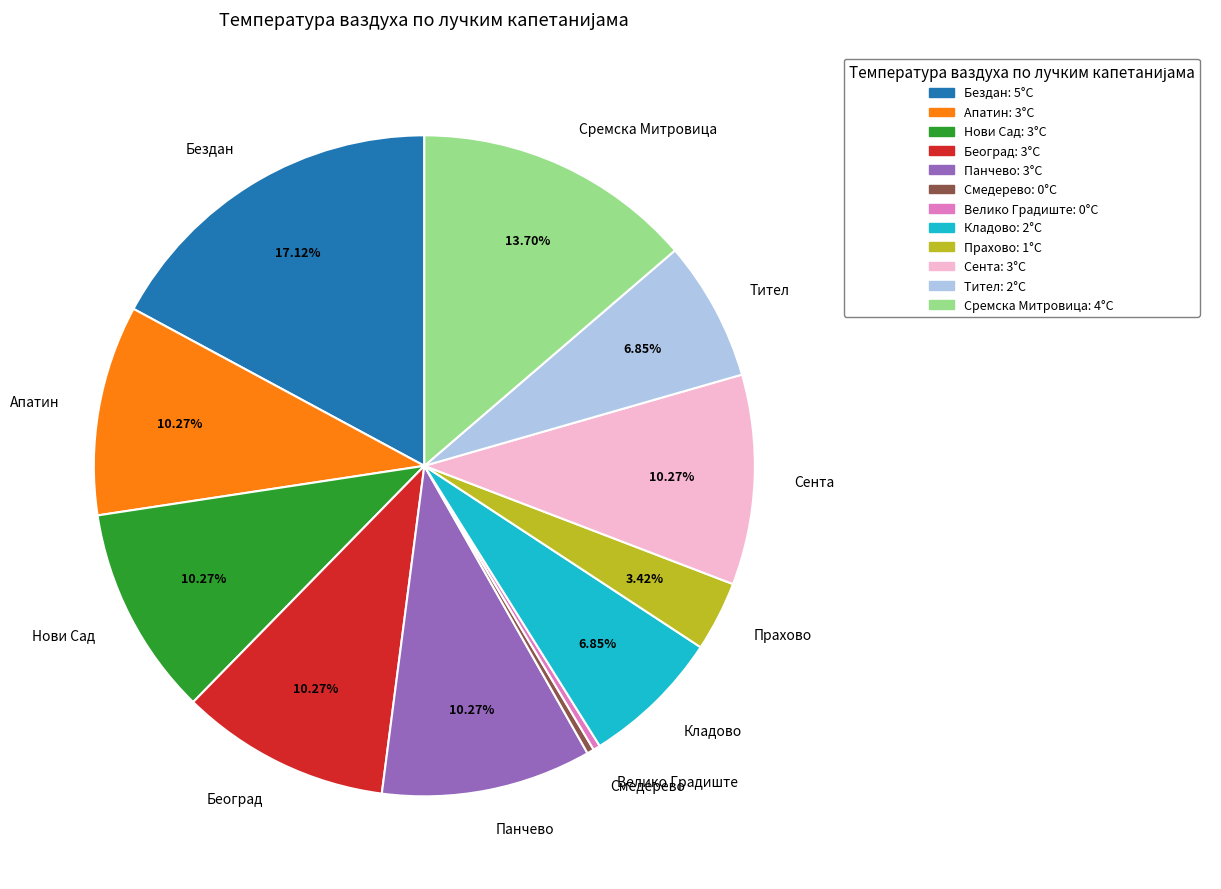

To the nearest percent, what portion does Прахово represent?

3%